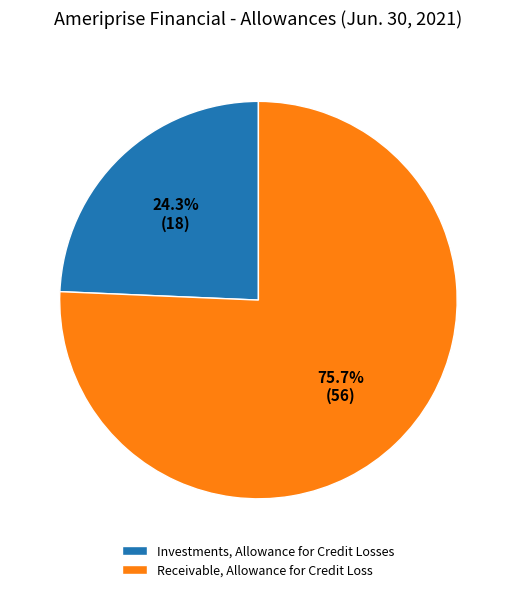

Count the number of slices in the pie.

2